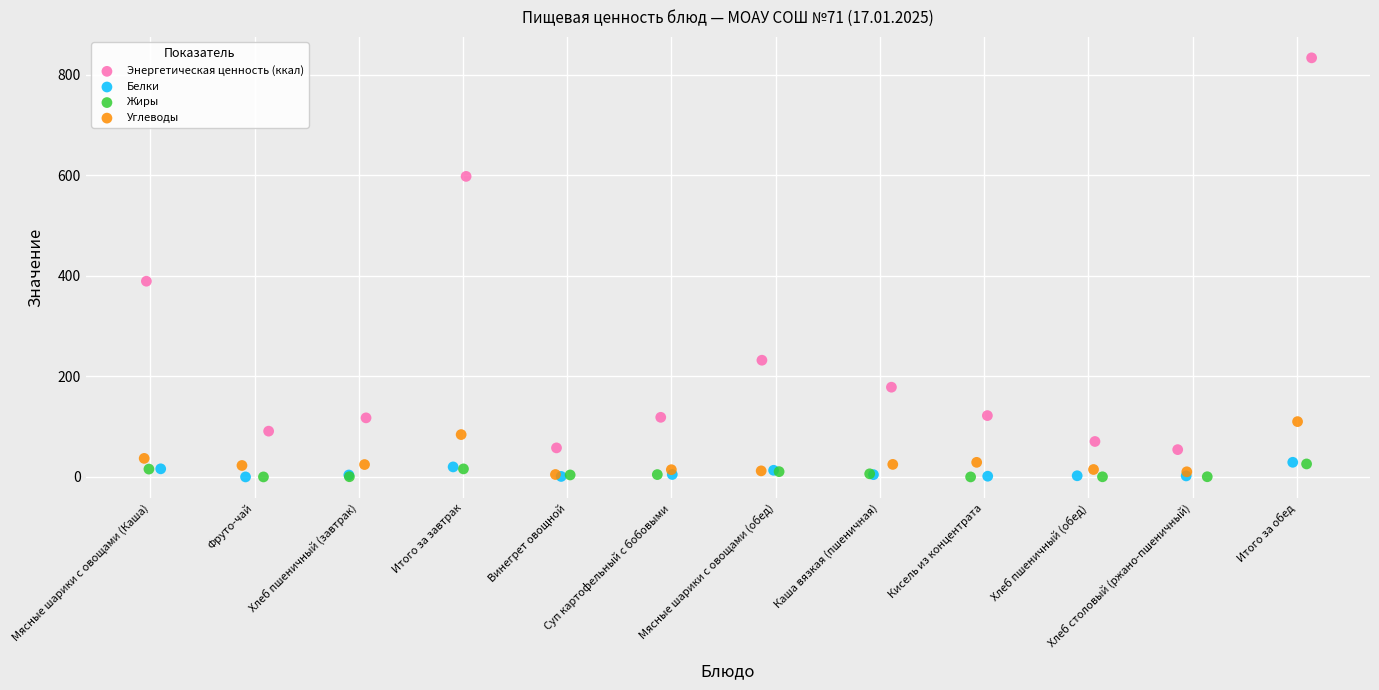

What are all the series names shown in the legend?

Энергетическая ценность (ккал), Белки, Жиры, Углеводы